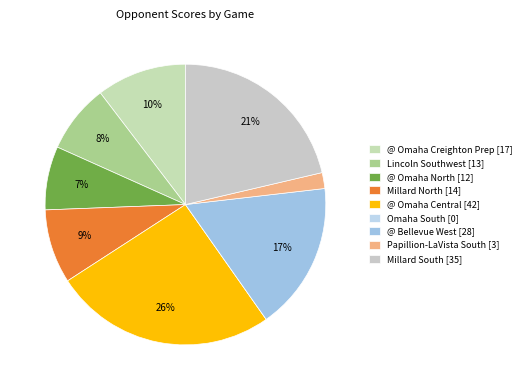

Is @ Omaha Creighton Prep the majority of the pie?

No